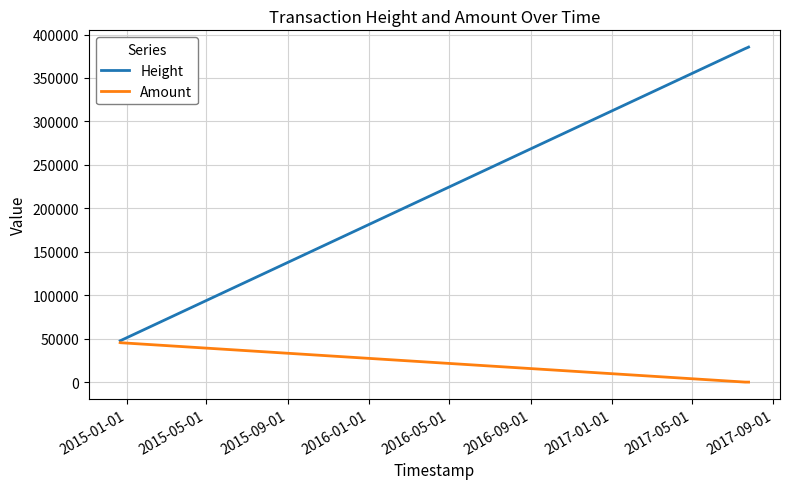

Which series has the largest range (max minus min)?

Height